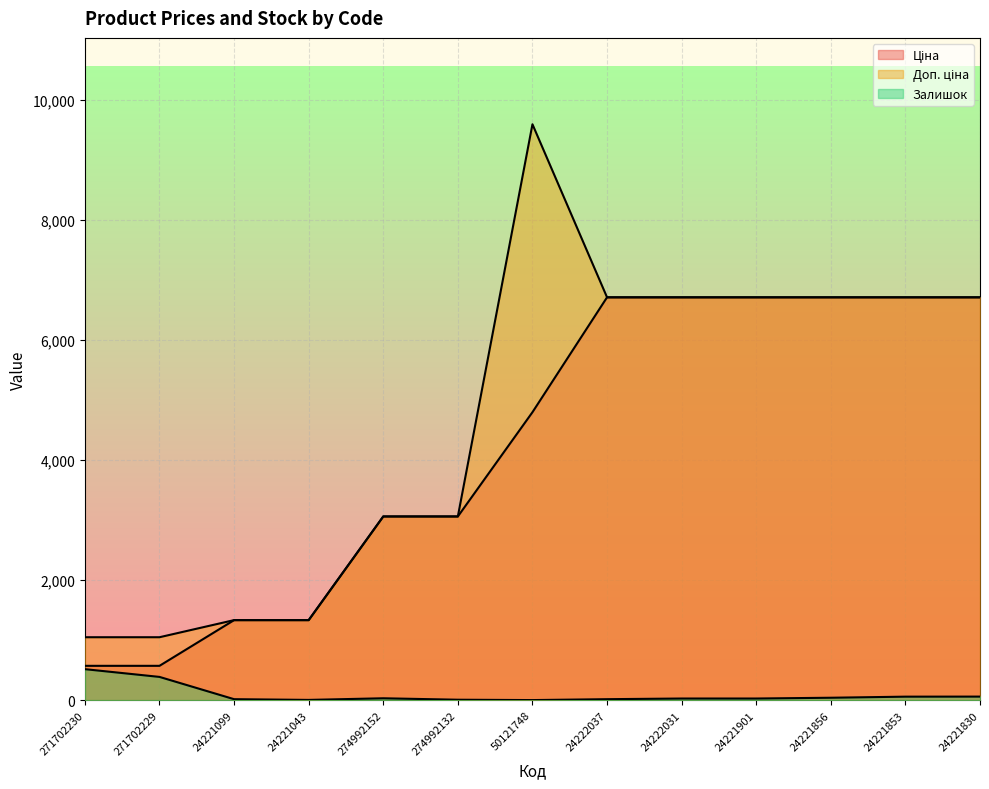

What position from the right is 50121748?

7